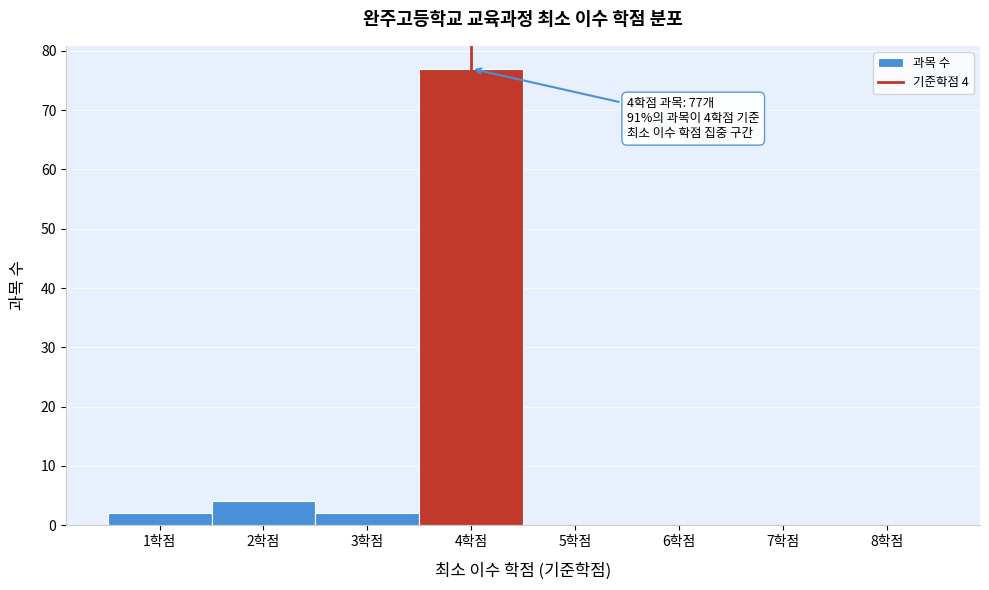

Over which range of the x-axis is the bar tallest?

3.5 to 4.5